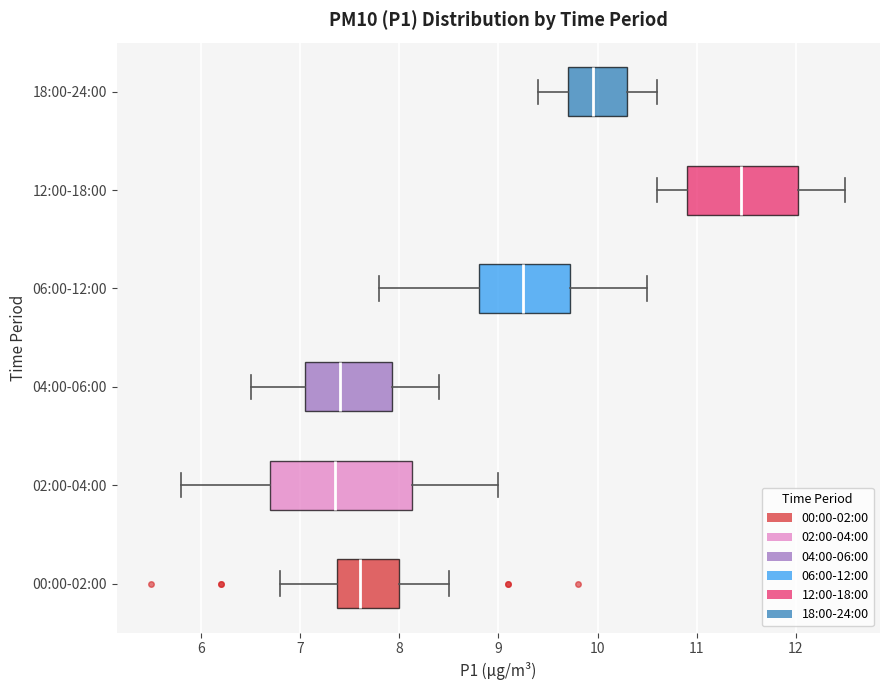

Reading bottom to top, read every box against the x-axis: the position of its median line, the range the box covers, and the ends of its whiskers. The values are not printed on the chart, so give them approximately, as read against the axis.

00:00-02:00: median 7.6, box 7.4 to 8.0, whiskers 6.8 to 8.5
02:00-04:00: median 7.4, box 6.7 to 8.1, whiskers 5.8 to 9.0
04:00-06:00: median 7.4, box 7.1 to 7.9, whiskers 6.5 to 8.4
06:00-12:00: median 9.3, box 8.8 to 9.7, whiskers 7.8 to 10.5
12:00-18:00: median 11.5, box 10.9 to 12.0, whiskers 10.6 to 12.5
18:00-24:00: median 10.0, box 9.7 to 10.3, whiskers 9.4 to 10.6